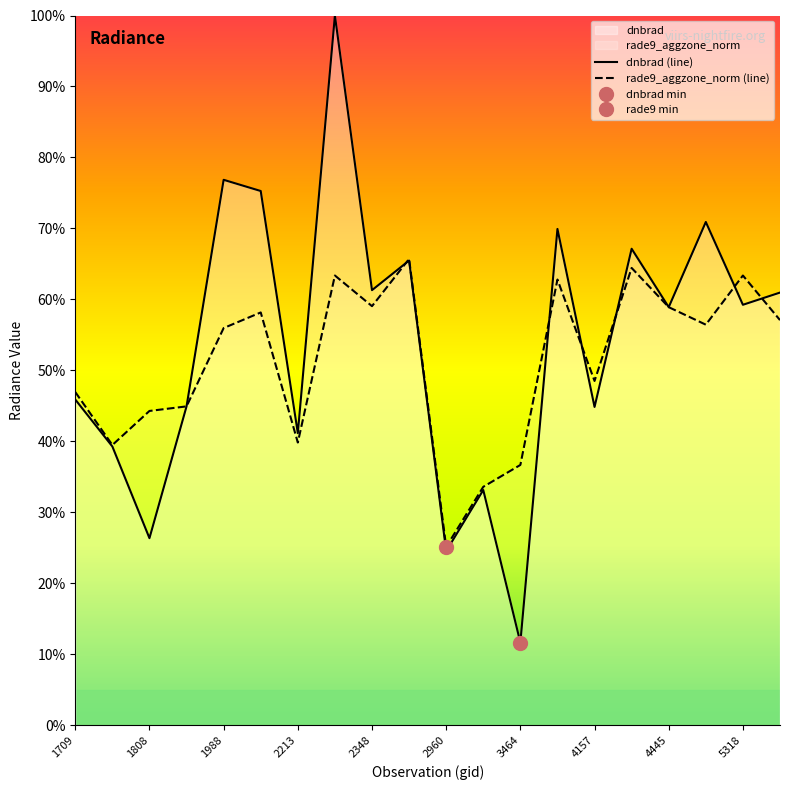

What is the maximum value shown in the chart?

100.0